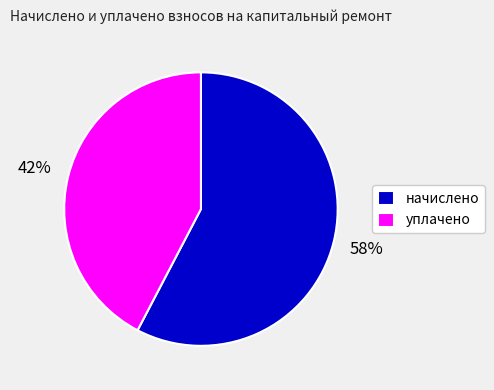

Which slice is the smallest?

уплачено